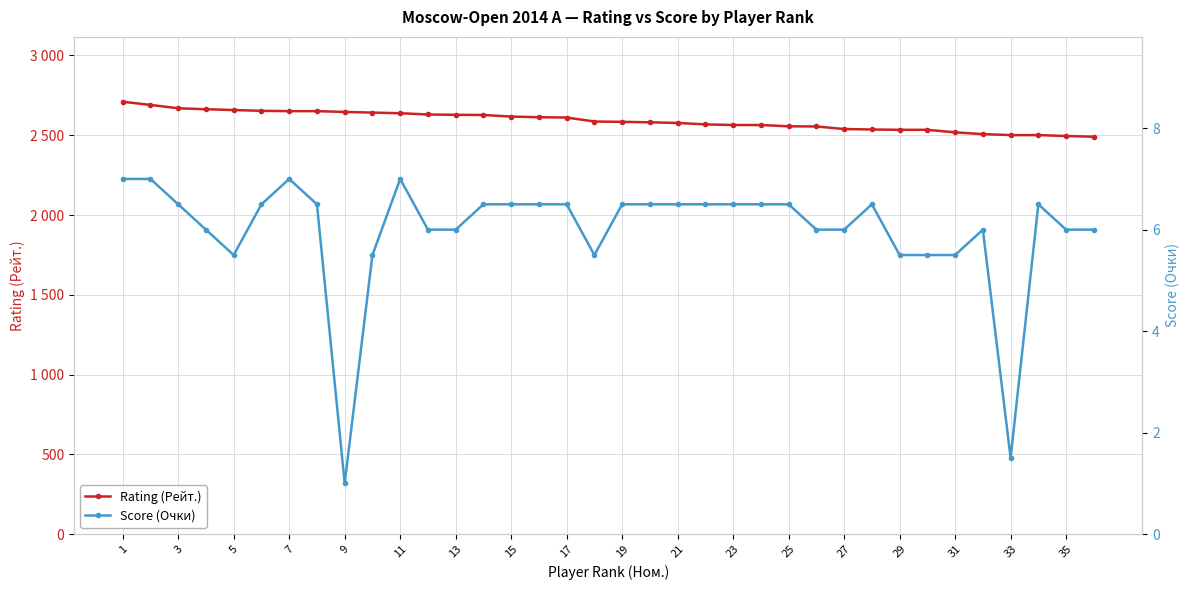

True or false: Rating (Рейт.) and Score (Очки) intersect in this chart.

False